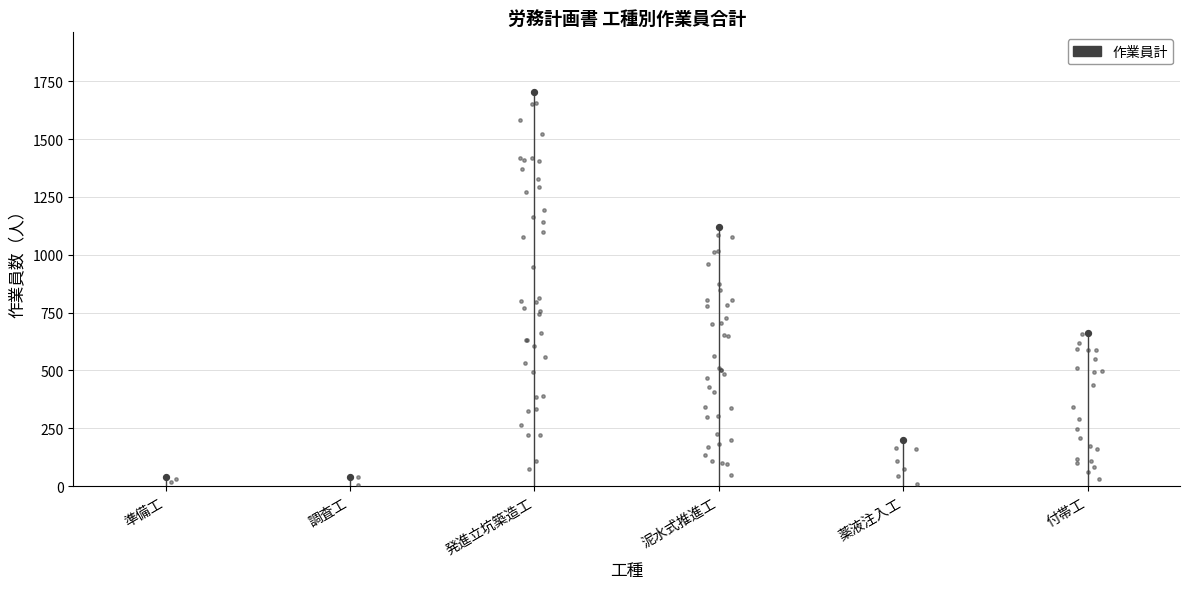

What is the ratio of the value at 泥水式推進工 to the value at 付帯工?

1.7